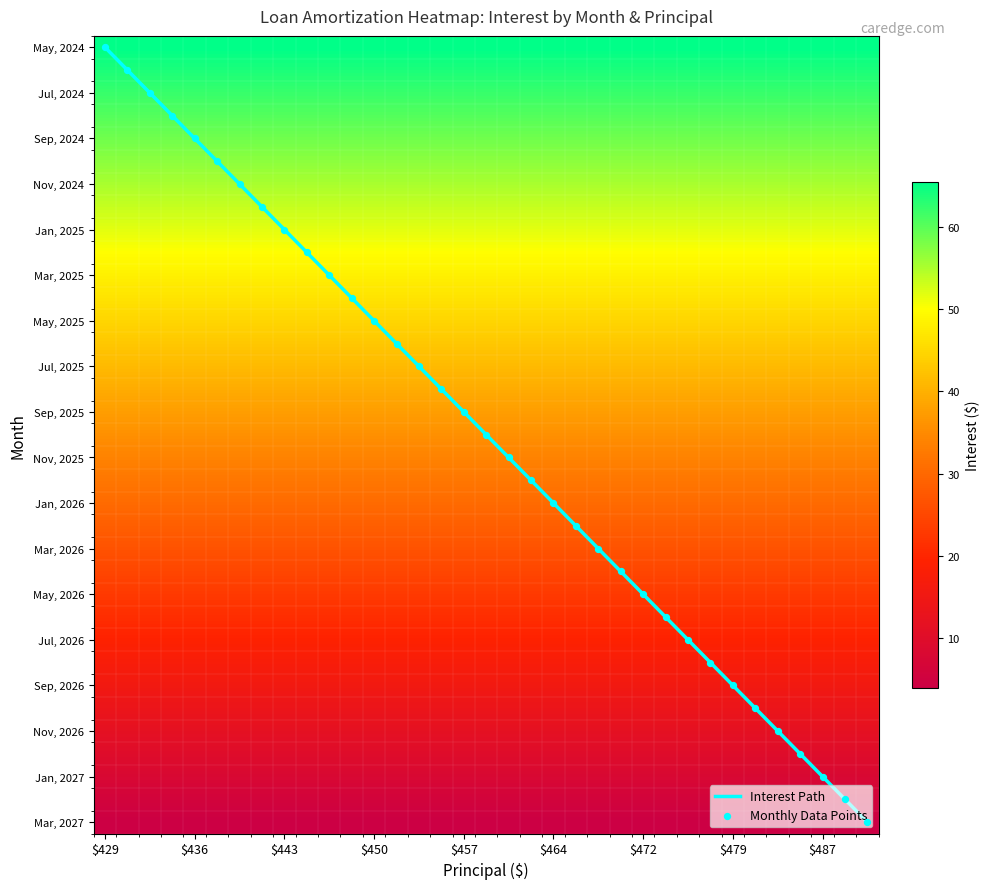

At how many categories does at least one series exceed 3?

35